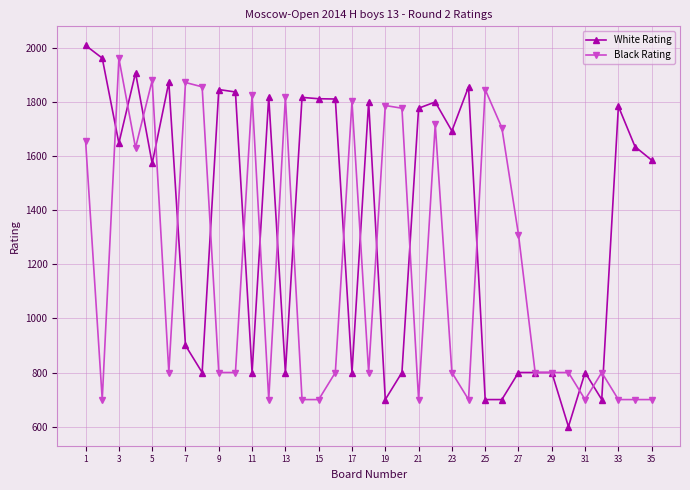

Which series has the largest total across all categories?

White Rating